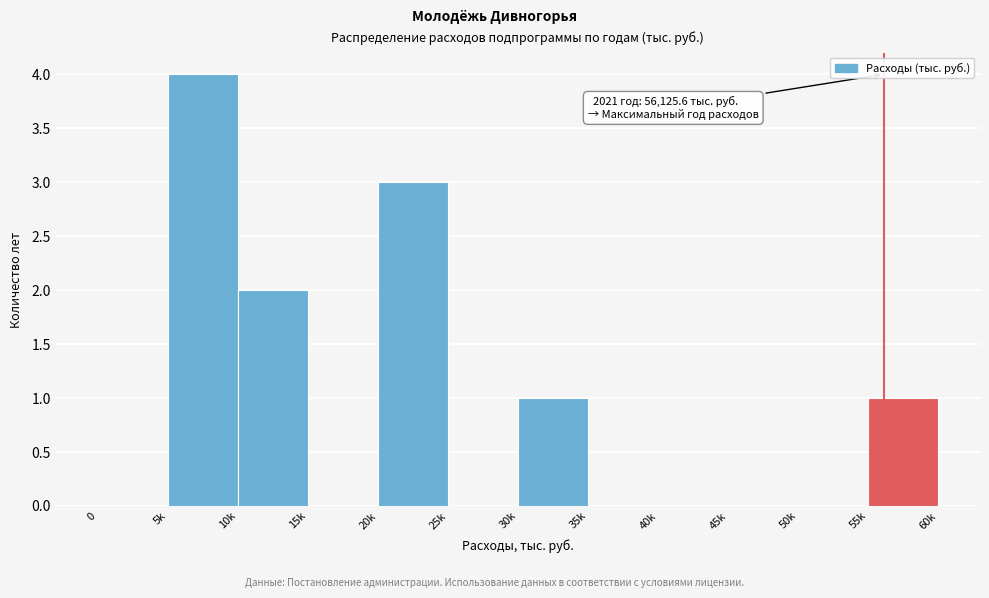

Reading left to right, list all the values displayed in this chart.

0=0	5k=4	10k=2	15k=0	20k=3	25k=0	30k=1	35k=0	40k=0	45k=0	50k=0	55k=1